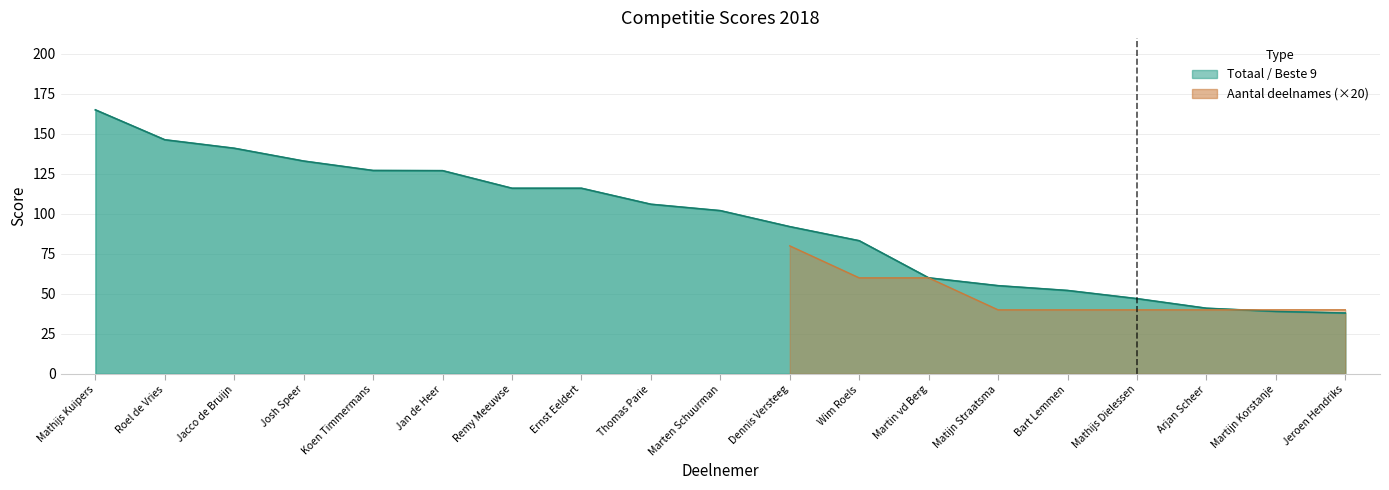

What is the label of the 2nd point from the right?

Martijn Korstanje